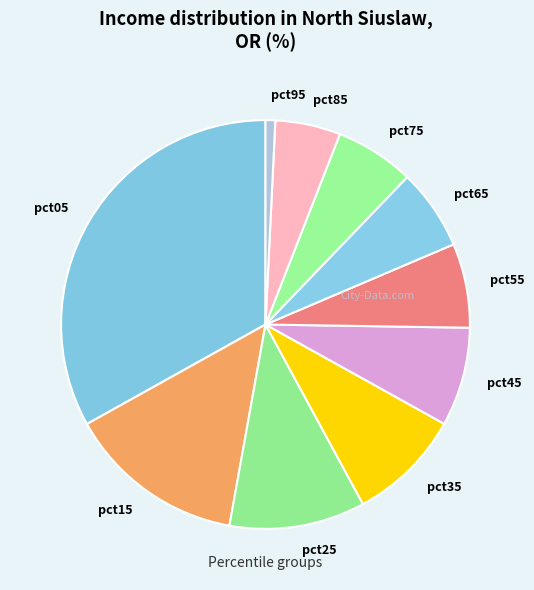

Which has a higher value, pct75 or pct25?

pct25